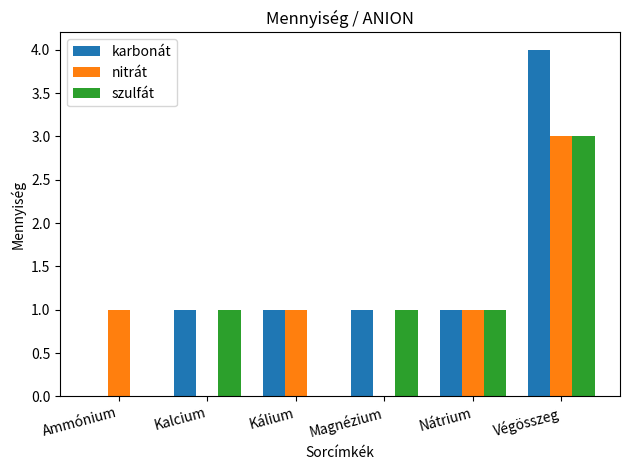

Which series has the largest total across all categories?

karbonát